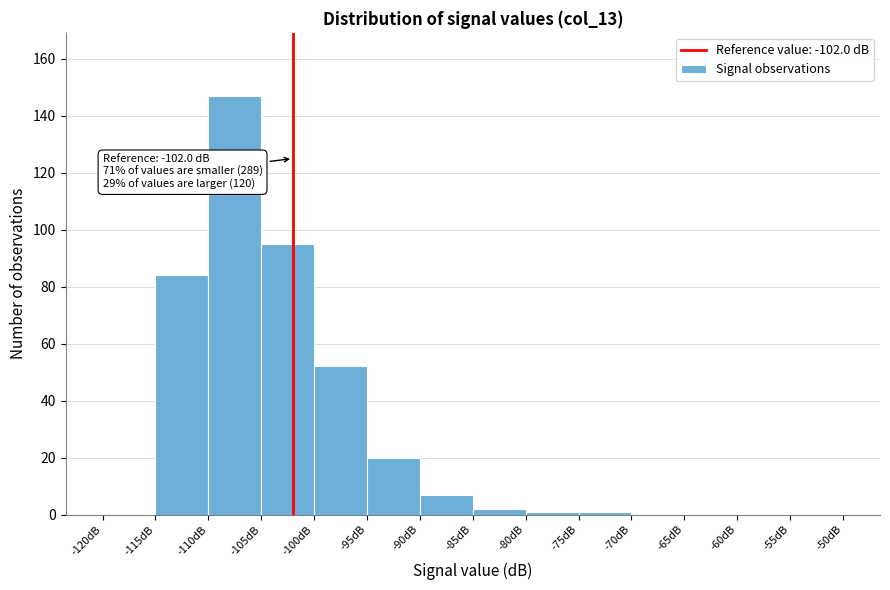

Which range on the x-axis has the tallest bar?

-110 to -105